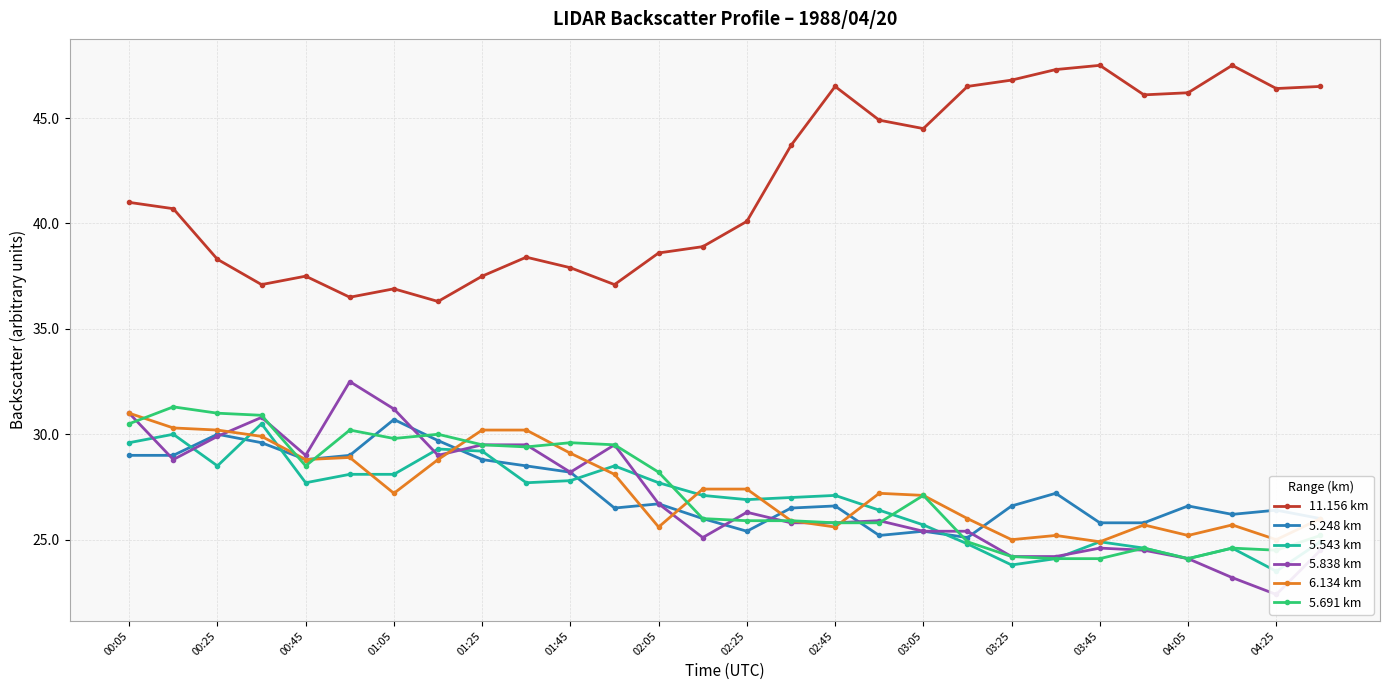

True or false: 6.134 km has more than 1 points higher than both neighbors.

True